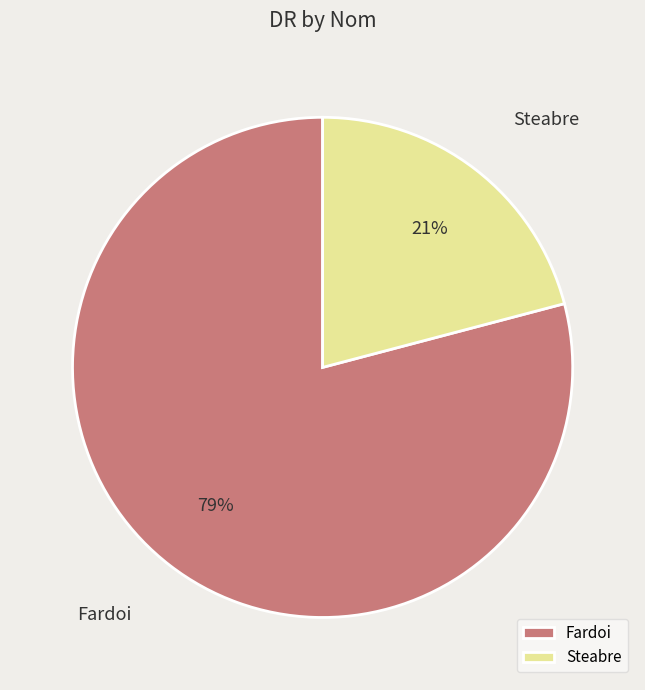

To the nearest percent, what is the combined percentage of Fardoi and Steabre?

100%